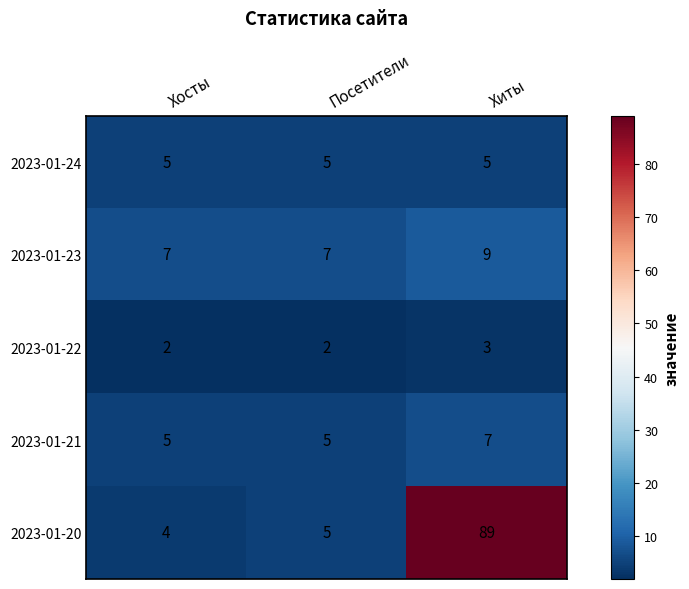

What is the average value of the 2023-01-24 series?

5